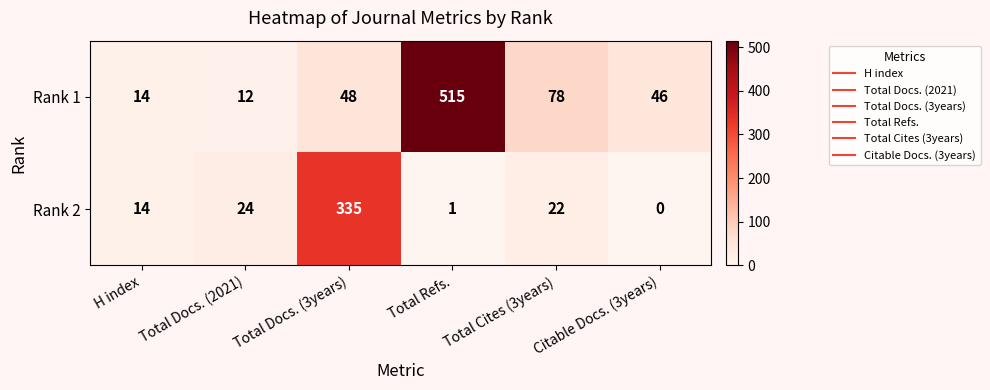

List the series in order of their overall mean, highest first.

Rank 1, Rank 2